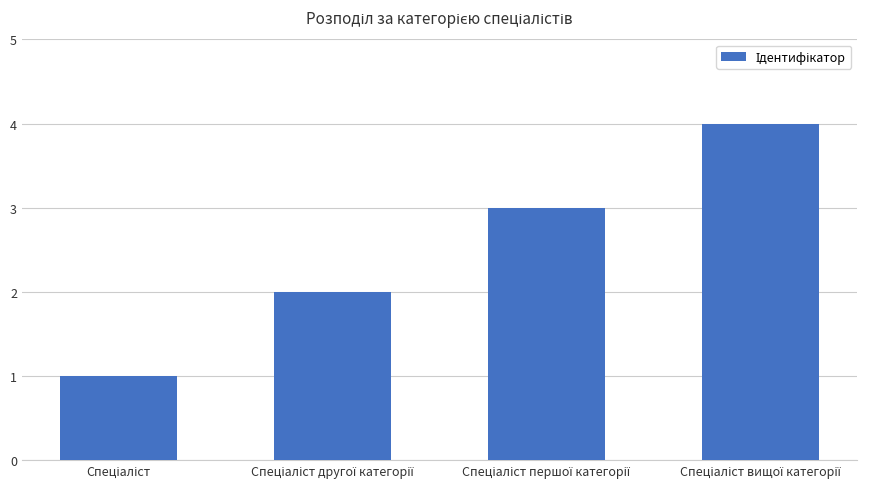

What is the difference between the maximum and minimum values?

3